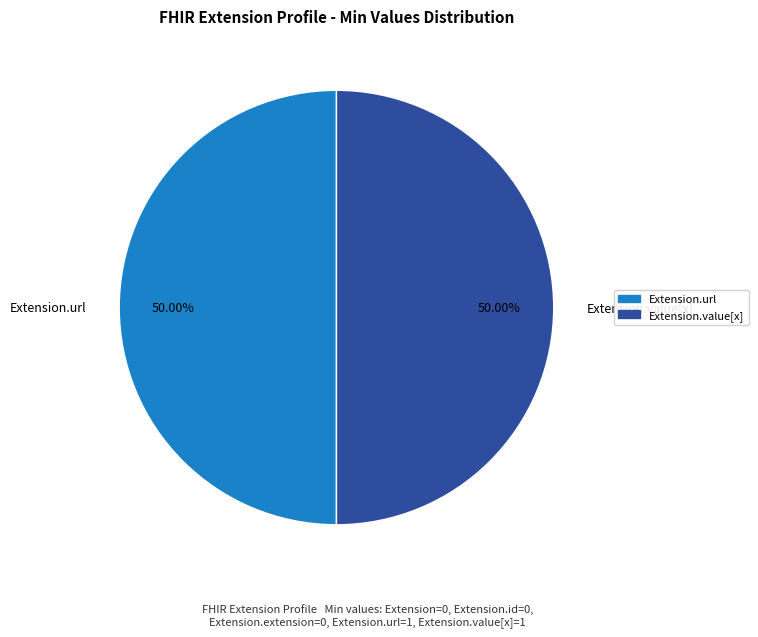

Approximately how many times larger is the value at Extension.value[x] compared to Extension.url?

1.0